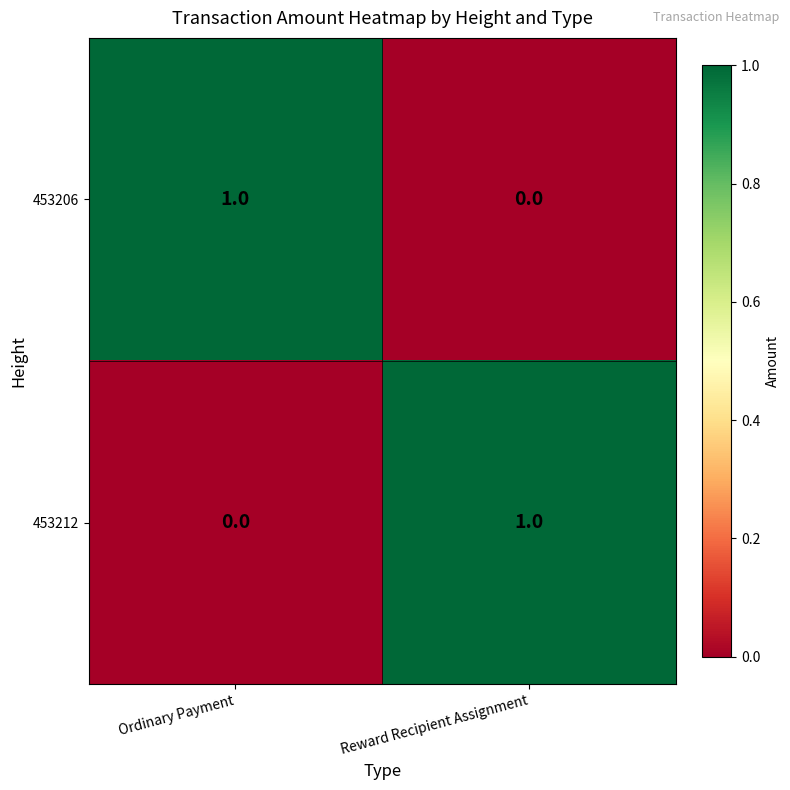

The 453206 series shows 1 at Ordinary Payment. True or false?

True